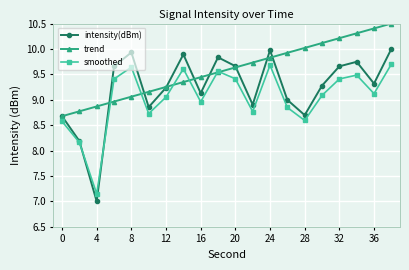

Which series has the largest total across all categories?

trend